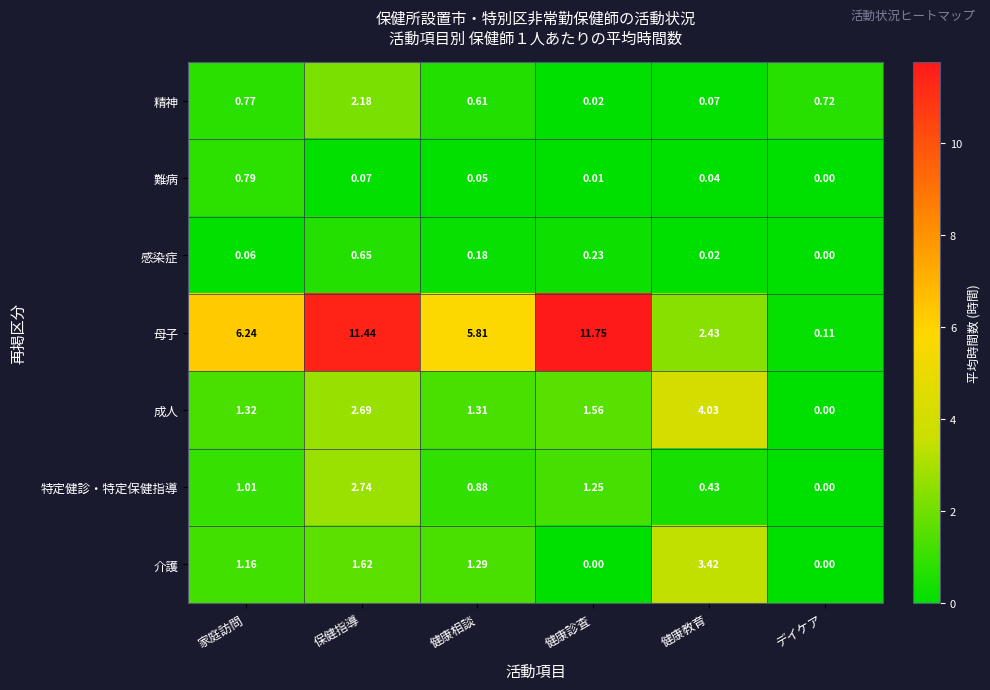

At which label is 特定健診・特定保健指導 closest to 1?

家庭訪問